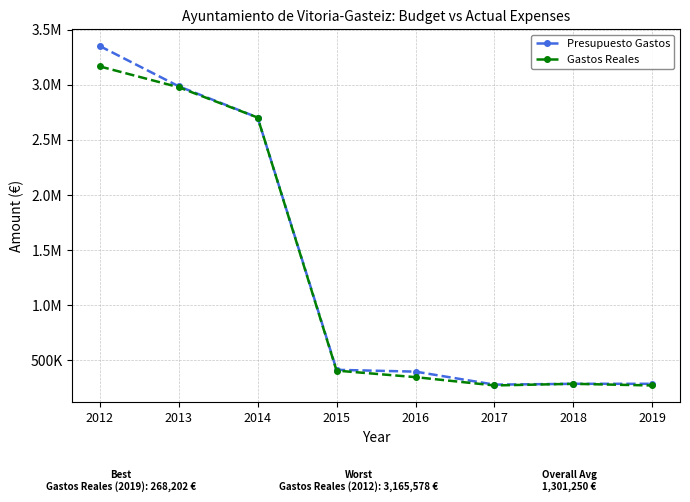

What are all the series names shown in the legend?

Presupuesto Gastos, Gastos Reales